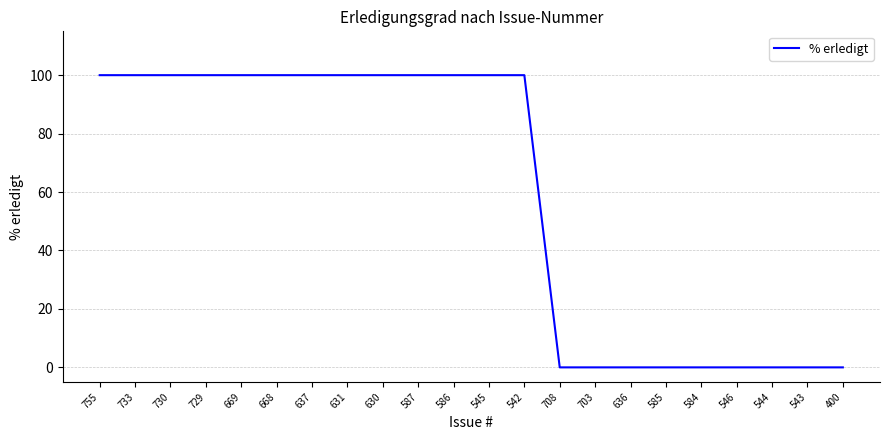

Is it true that the value at 587 is 100?

True